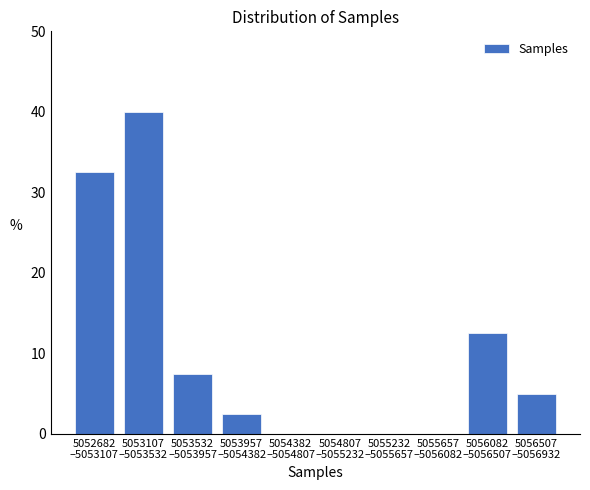

What is the sum of all values?

100.0